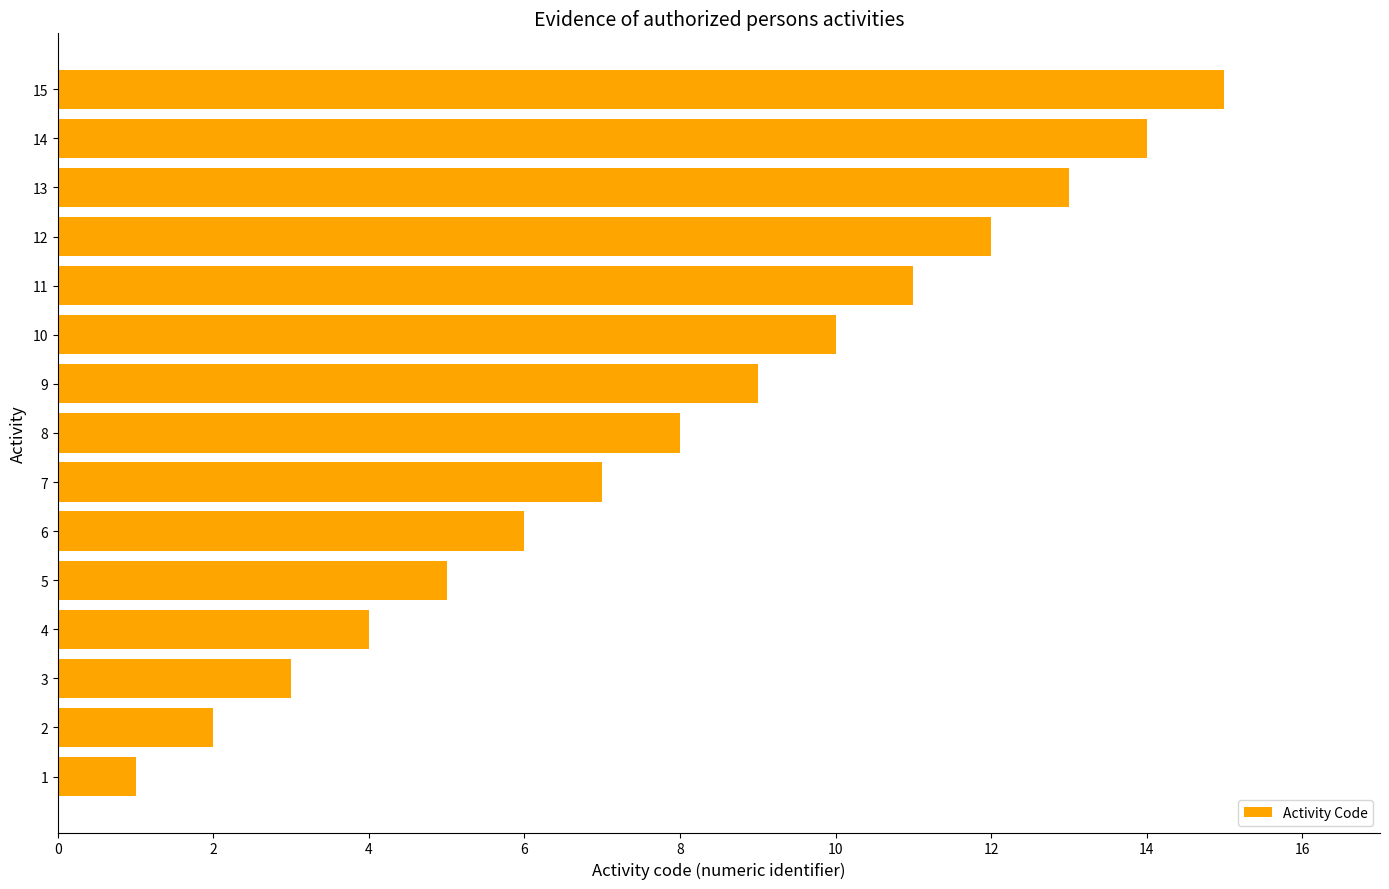

What is the difference between the second highest and minimum values?

13